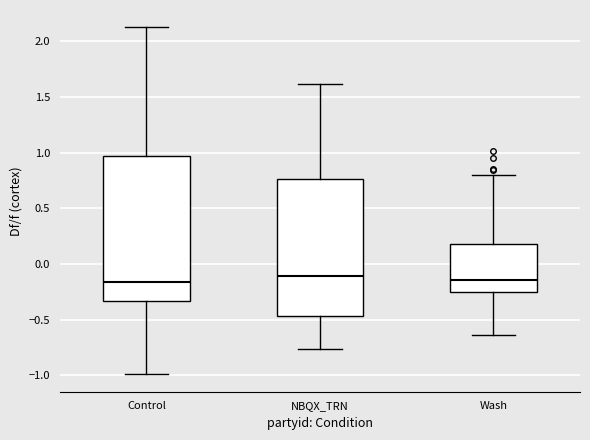

Where does the lower whisker of the box for Wash end on the y-axis? The values are not printed on the chart, so give them approximately, as read against the axis.

-0.65